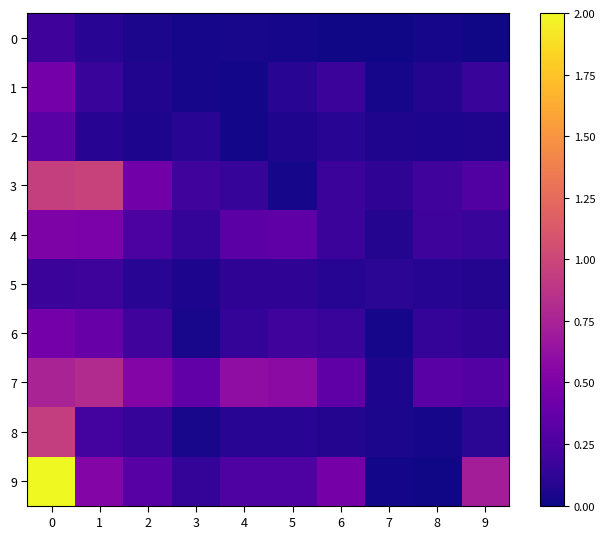

Reading left to right, transcribe all the data shown in this chart.

0: 0=0.2	1=0.1	2=0.0	3=0.0	4=0.0	5=0.0	6=0.0	7=0.0	8=0.0	9=0.0
1: 0=0.4	1=0.2	2=0.1	3=0.0	4=0.0	5=0.1	6=0.2	7=0.0	8=0.1	9=0.2
2: 0=0.3	1=0.1	2=0.1	3=0.1	4=0.0	5=0.1	6=0.1	7=0.1	8=0.1	9=0.1
3: 0=1.0	1=1.0	2=0.4	3=0.2	4=0.2	5=0.0	6=0.2	7=0.1	8=0.2	9=0.3
4: 0=0.5	1=0.5	2=0.3	3=0.1	4=0.3	5=0.3	6=0.2	7=0.1	8=0.2	9=0.2
5: 0=0.2	1=0.2	2=0.1	3=0.1	4=0.1	5=0.1	6=0.1	7=0.1	8=0.1	9=0.1
6: 0=0.5	1=0.4	2=0.2	3=0.0	4=0.1	5=0.2	6=0.2	7=0.0	8=0.1	9=0.1
7: 0=0.8	1=0.8	2=0.5	3=0.4	4=0.6	5=0.6	6=0.3	7=0.0	8=0.3	9=0.3
8: 0=0.9	1=0.2	2=0.2	3=0.0	4=0.1	5=0.1	6=0.1	7=0.0	8=0.0	9=0.1
9: 0=2.0	1=0.5	2=0.3	3=0.1	4=0.3	5=0.3	6=0.5	7=0.0	8=0.0	9=0.7